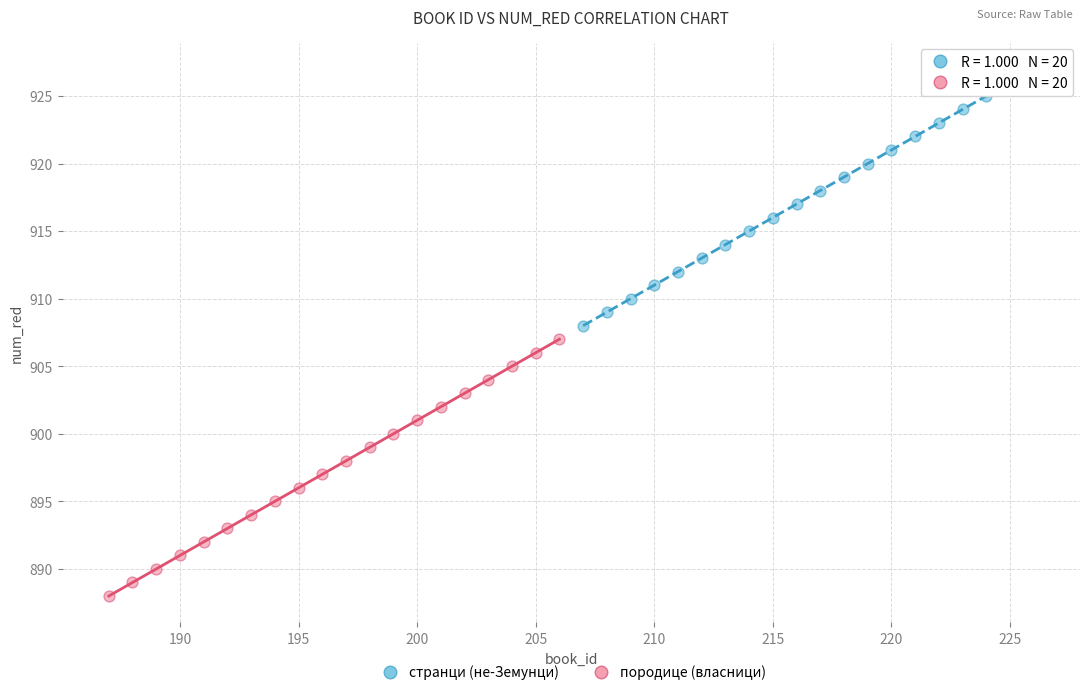

Which series reaches the maximum Y coordinate?

странци (не-Земунци)